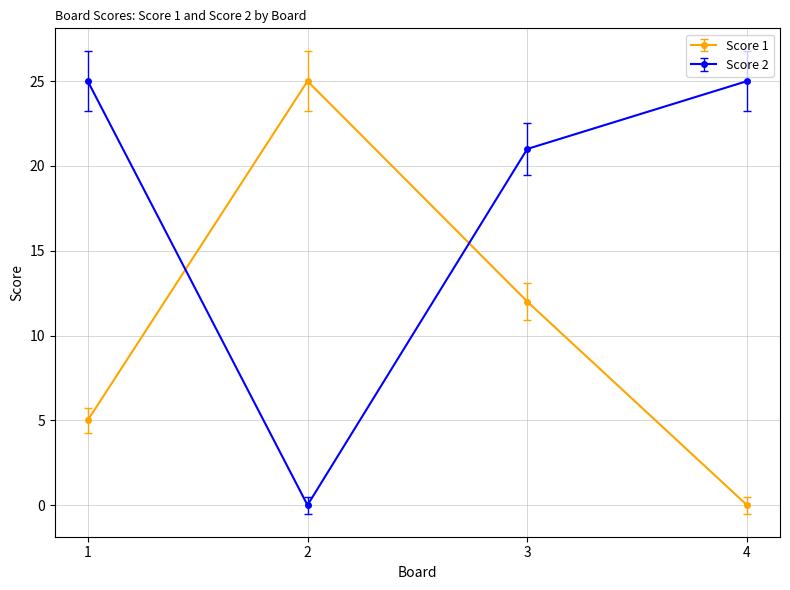

Reading left to right, list all the values displayed in this chart.

Score 1: 5	25	12	0
Score 2: 25	0	21	25